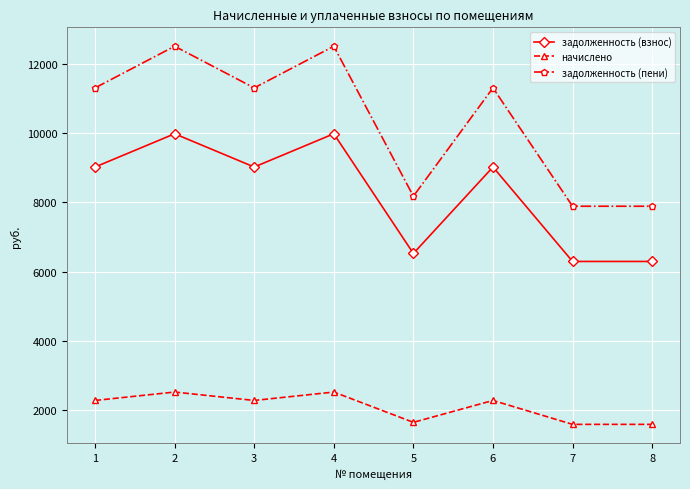

At which category does начислено reach its first local valley?

3